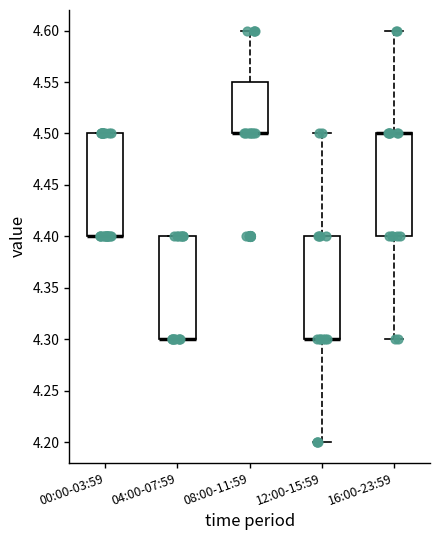

Reading left to right, read every box against the y-axis: the position of its median line, the range the box covers, and the ends of its whiskers. The values are not printed on the chart, so give them approximately, as read against the axis.

00:00-03:59: median 4.40 (drawn on the box's lower edge), box 4.40 to 4.50, whiskers 4.40 to 4.50
04:00-07:59: median 4.30 (drawn on the box's lower edge), box 4.30 to 4.40, whiskers 4.30 to 4.40
08:00-11:59: median 4.50 (drawn on the box's lower edge), box 4.50 to 4.55, whiskers 4.50 to 4.60
12:00-15:59: median 4.30 (drawn on the box's lower edge), box 4.30 to 4.40, whiskers 4.20 to 4.50
16:00-23:59: median 4.50 (drawn on the box's upper edge), box 4.40 to 4.50, whiskers 4.30 to 4.60